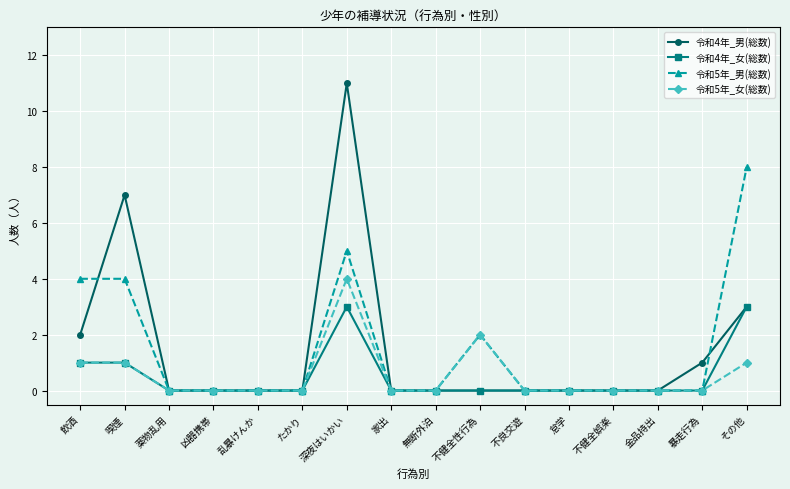

What is the difference between the highest and lowest values at 喫煙?

6